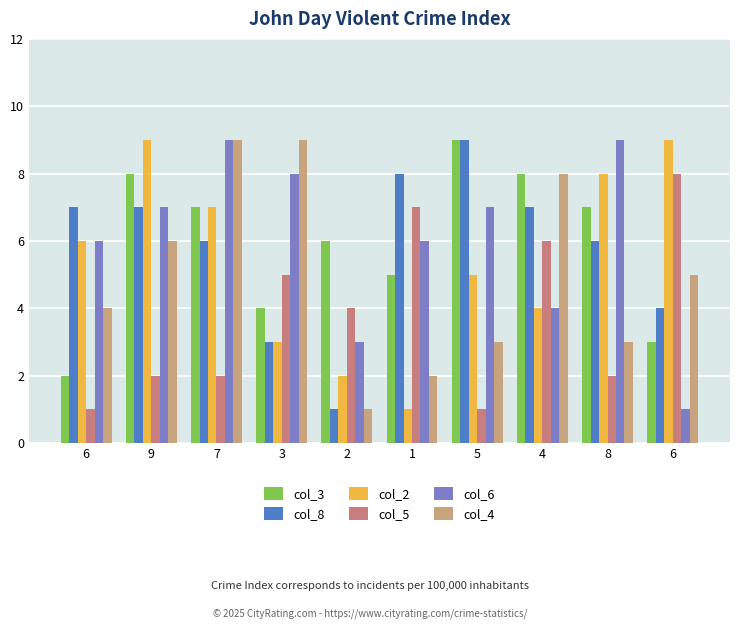

What is the maximum value shown in the chart?

9